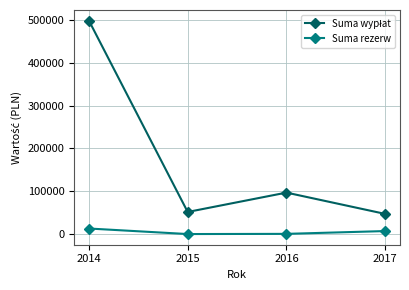

What is the maximum value shown in the chart?

498501.7